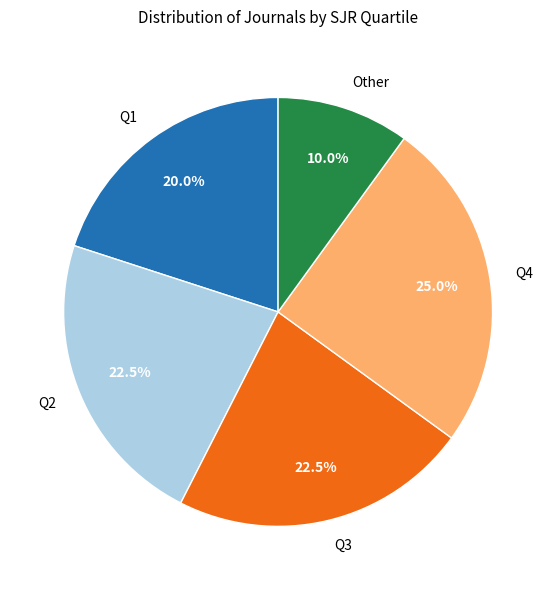

What is the smallest slice in the pie chart?

Other